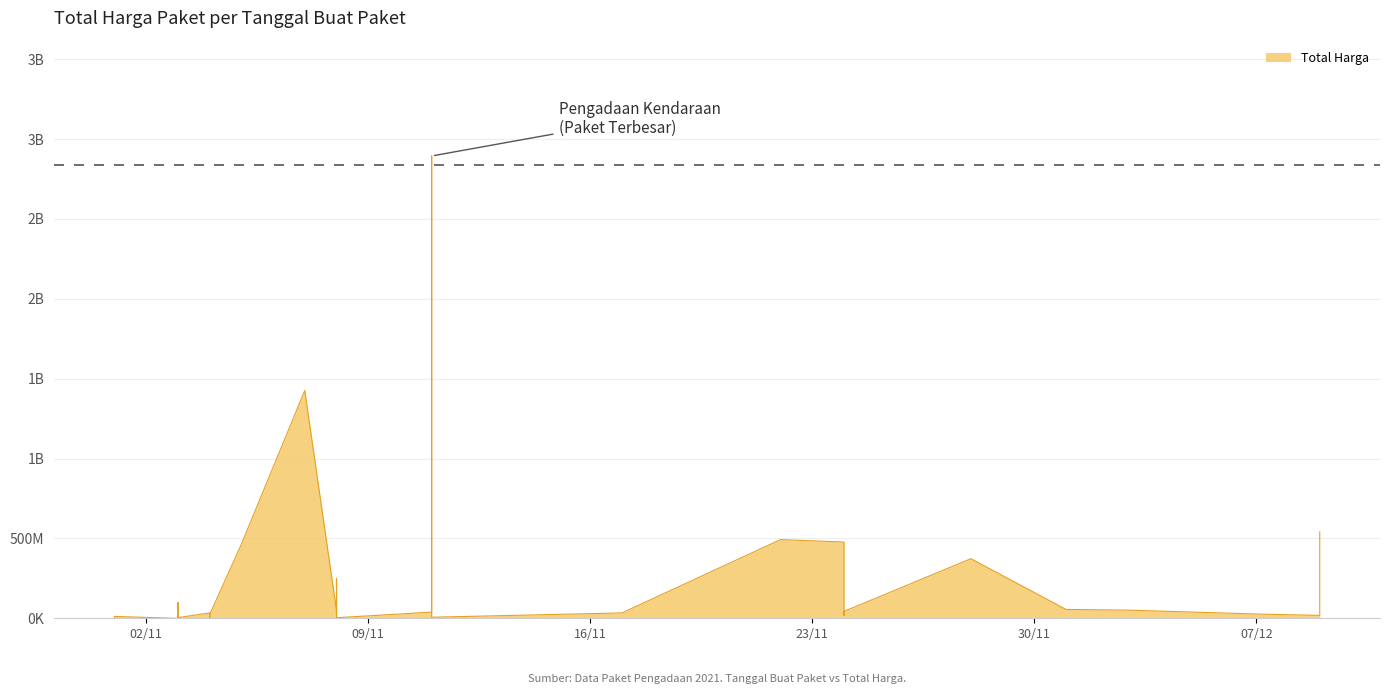

Count the number of categories in the chart.

35